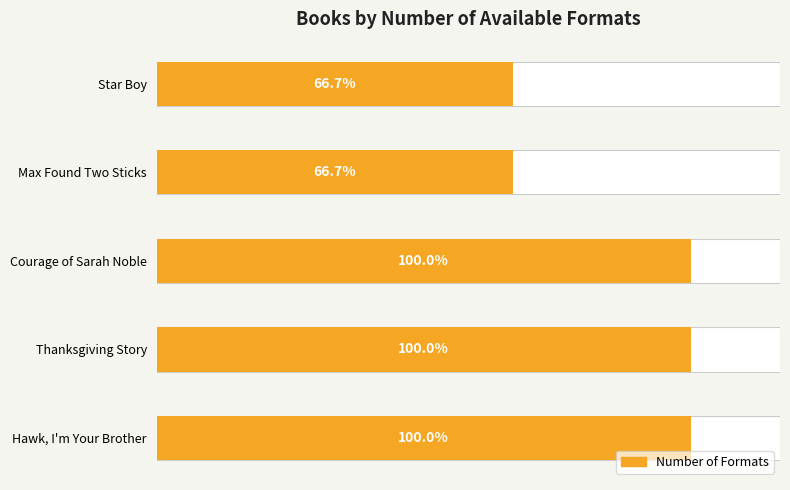

Read the value at Thanksgiving Story.

3